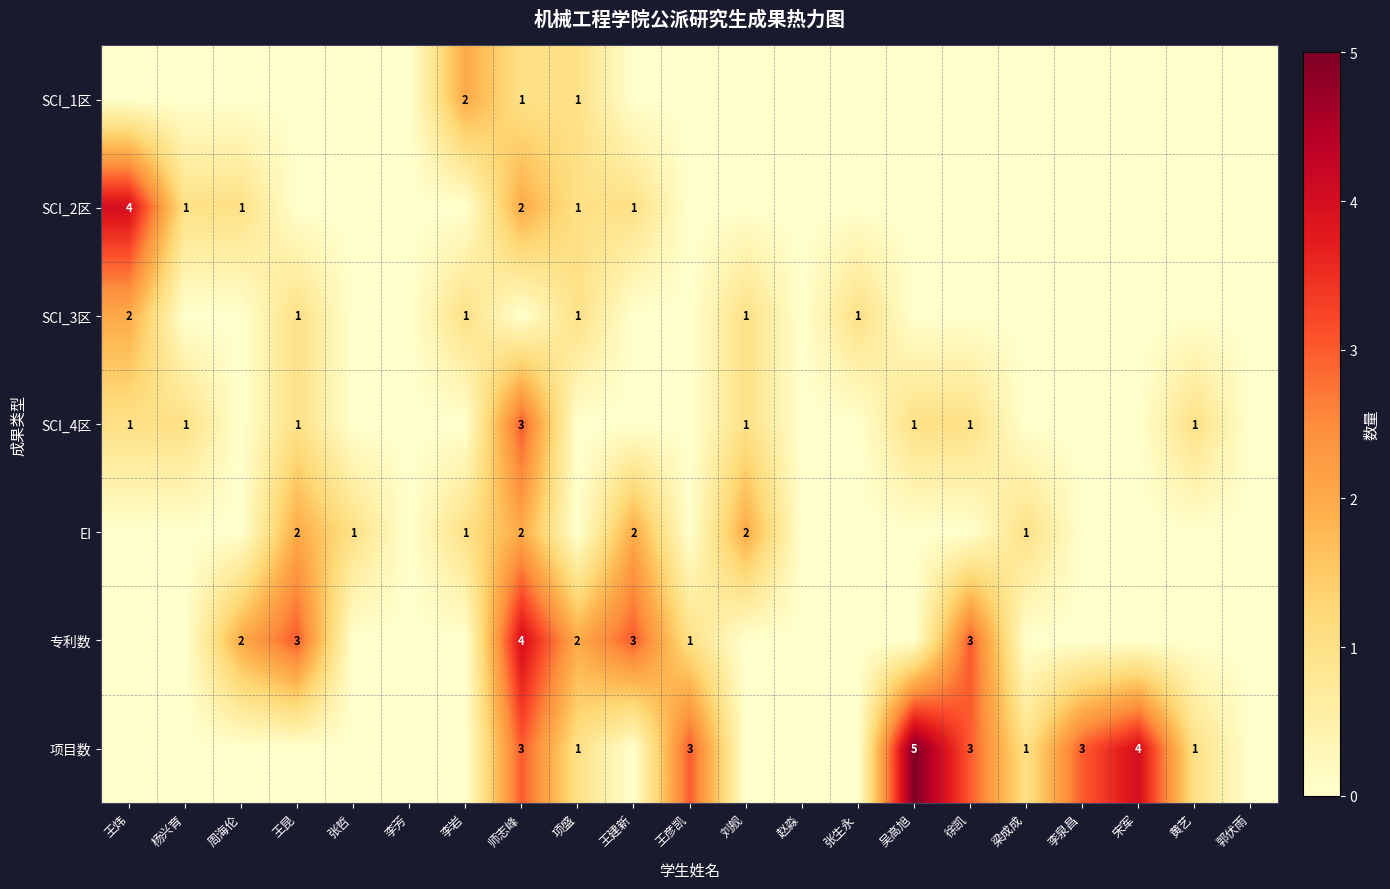

At how many categories does at least one series exceed 1?

13